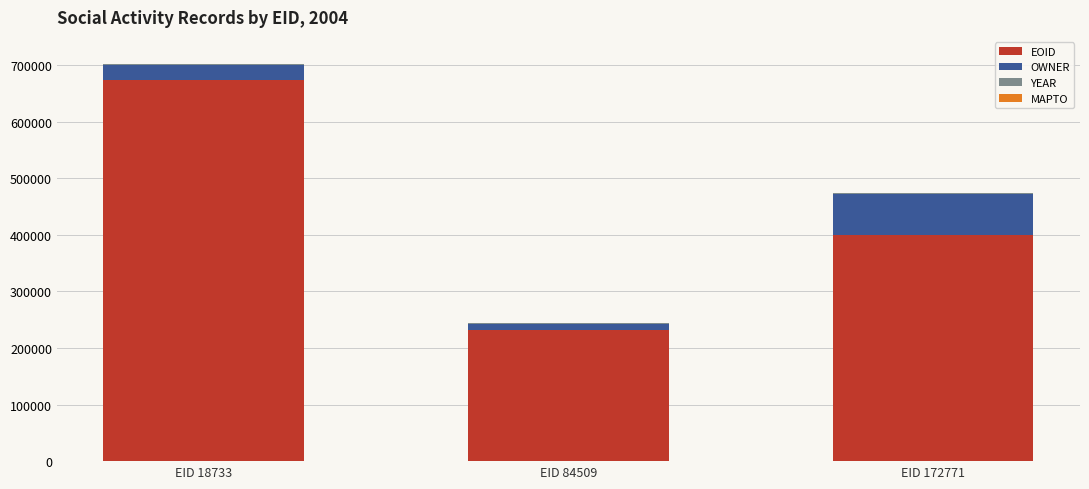

The EOID series shows 399463 at EID 172771. True or false?

True